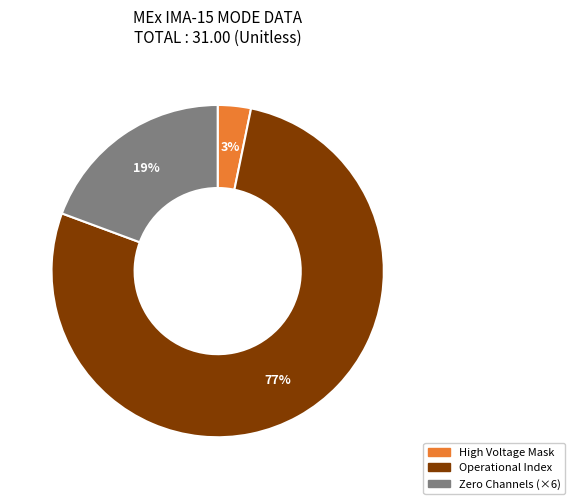

Is there a majority slice in this chart?

Yes